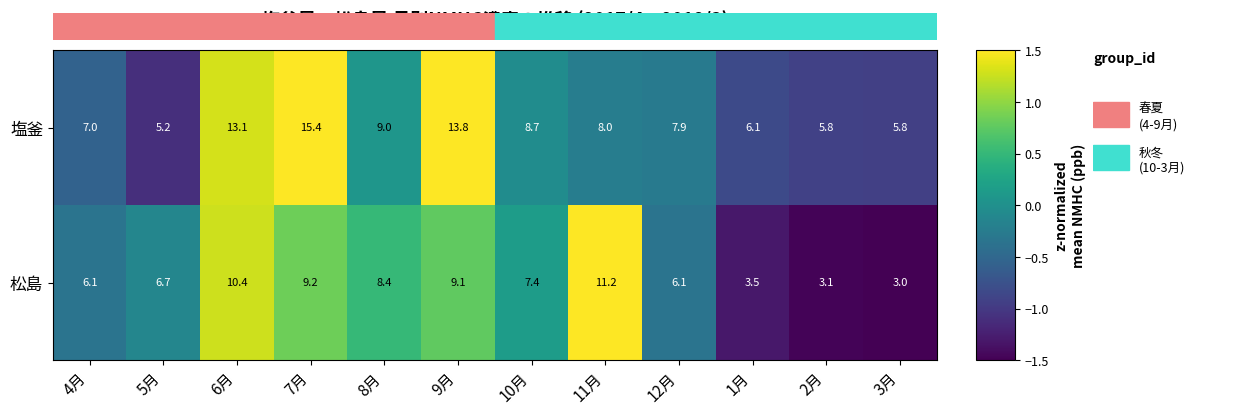

What is the minimum value shown in the chart?

3.0